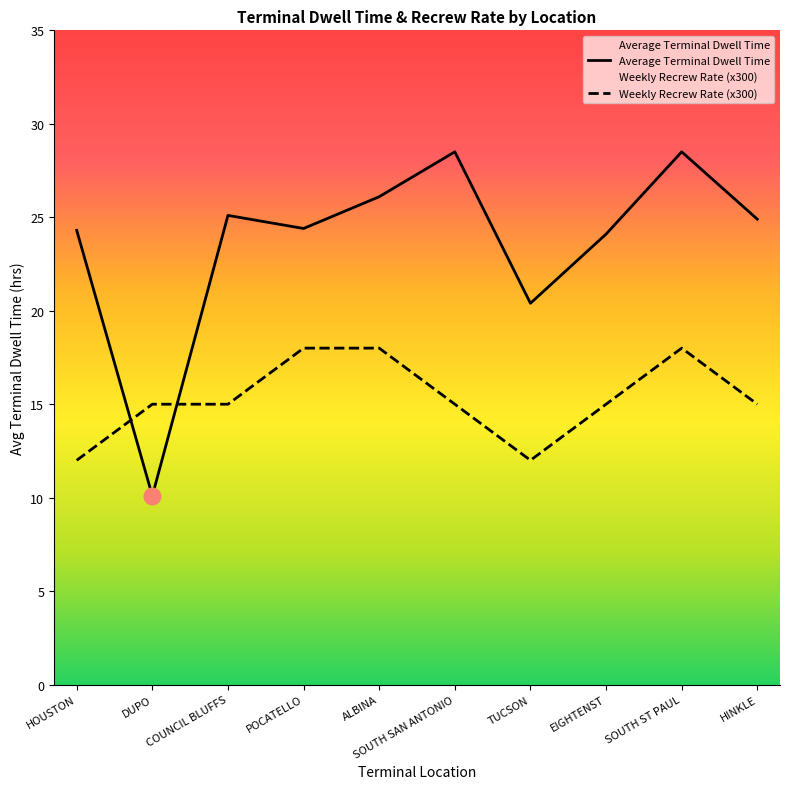

At which category does Average Terminal Dwell Time reach its first local peak?

COUNCIL BLUFFS